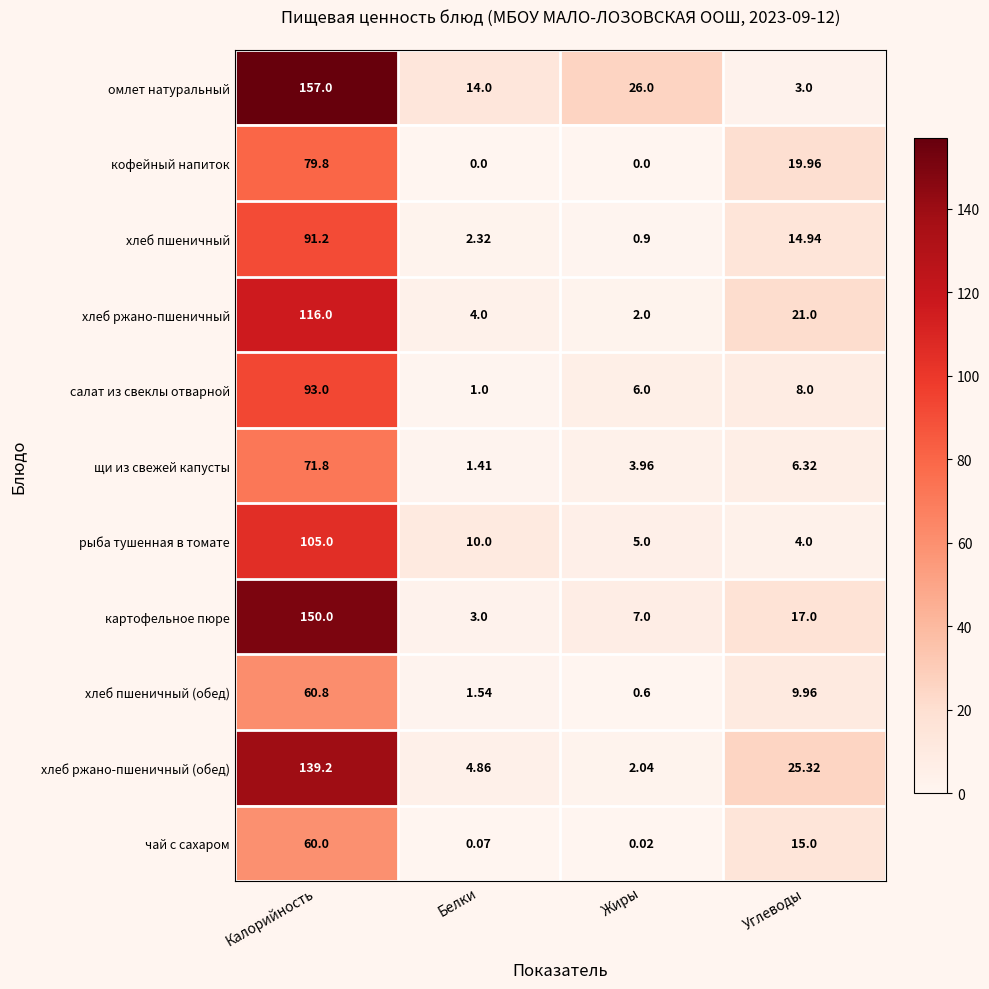

At which label is кофейный напиток closest to 39?

Углеводы